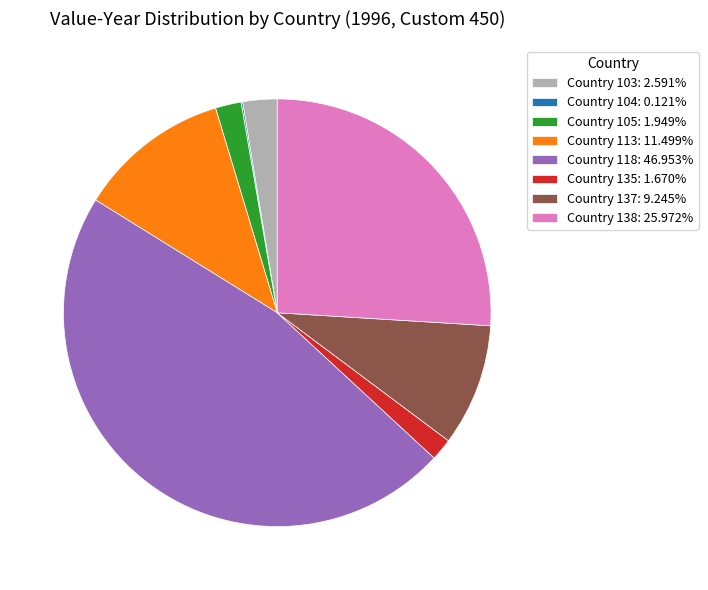

Does any single category account for the majority?

No